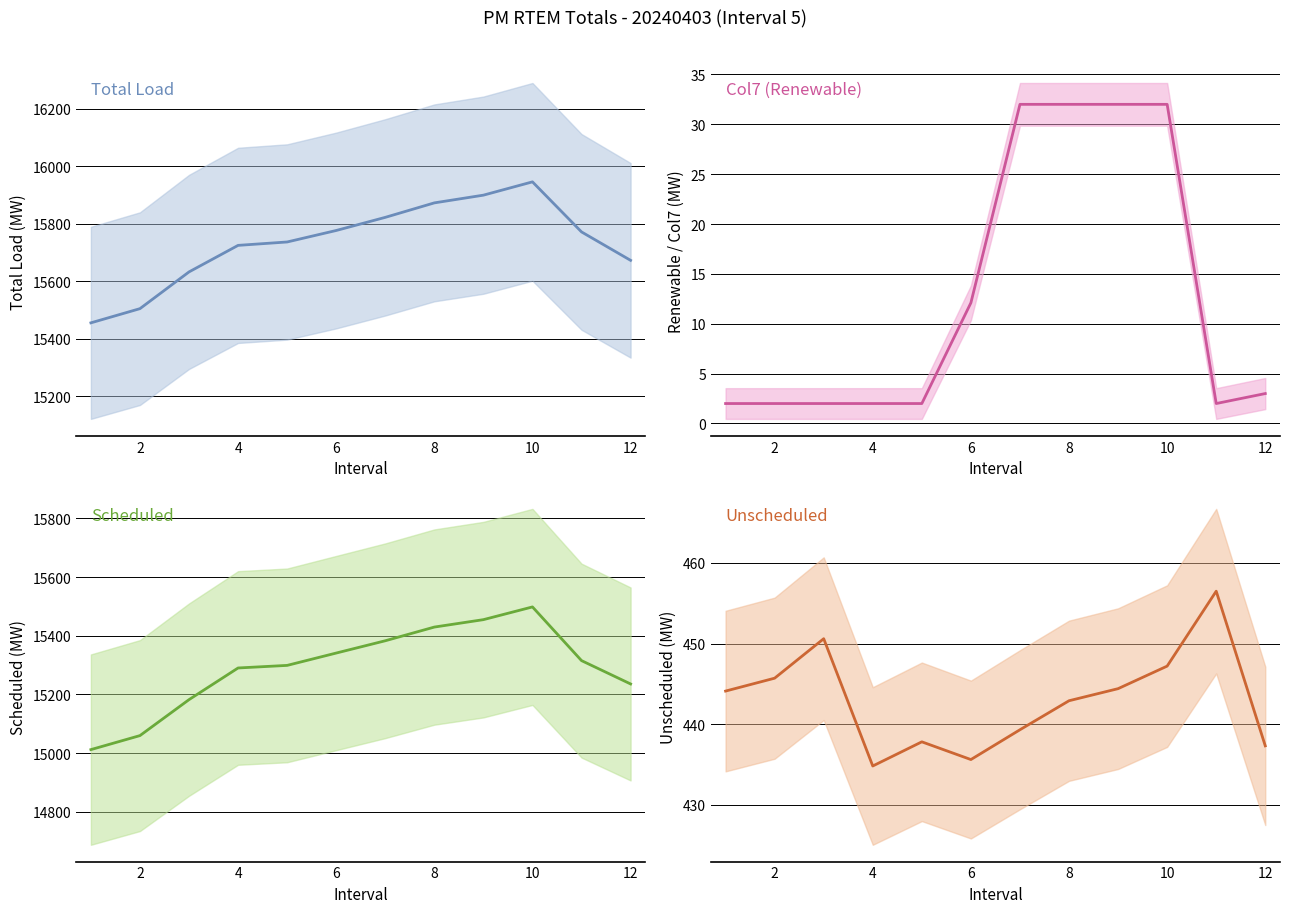

Does the chart have visible grid lines?

Yes